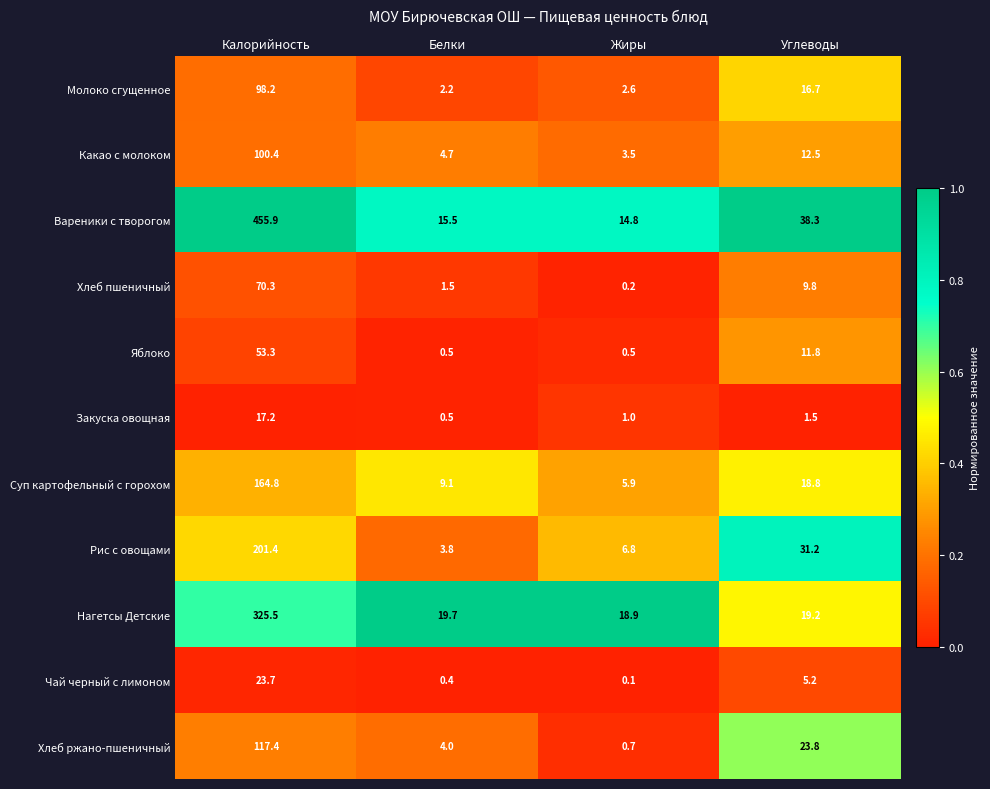

Rank the categories by Суп картофельный с горохом value from lowest to highest.

Жиры, Белки, Углеводы, Калорийность